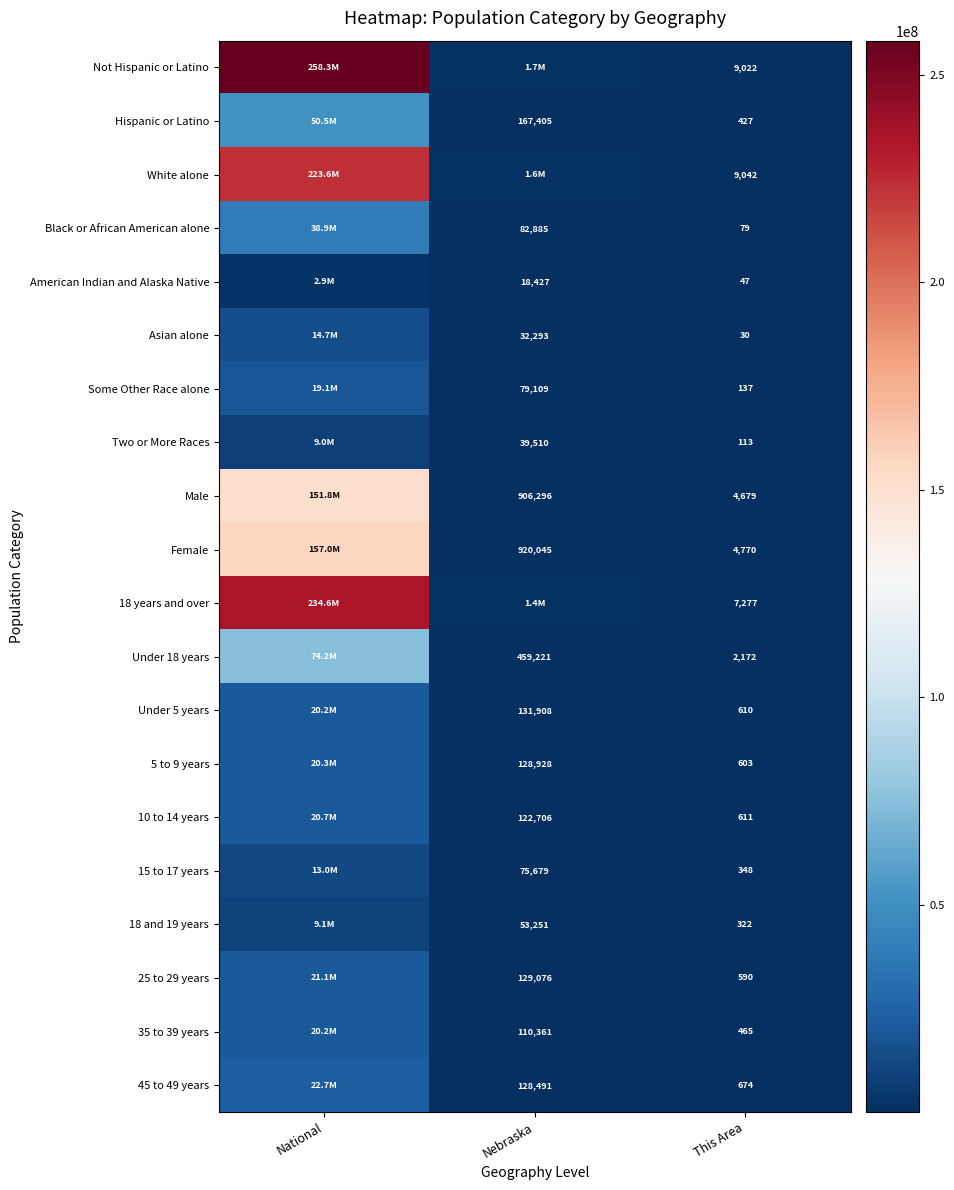

At This Area, list the series in order from smallest to largest.

Asian alone, American Indian and Alaska Native, Black or African American alone, Two or More Races, Some Other Race alone, 18 and 19 years, 15 to 17 years, Hispanic or Latino, 35 to 39 years, 25 to 29 years, 5 to 9 years, Under 5 years, 10 to 14 years, 45 to 49 years, Under 18 years, Male, Female, 18 years and over, Not Hispanic or Latino, White alone